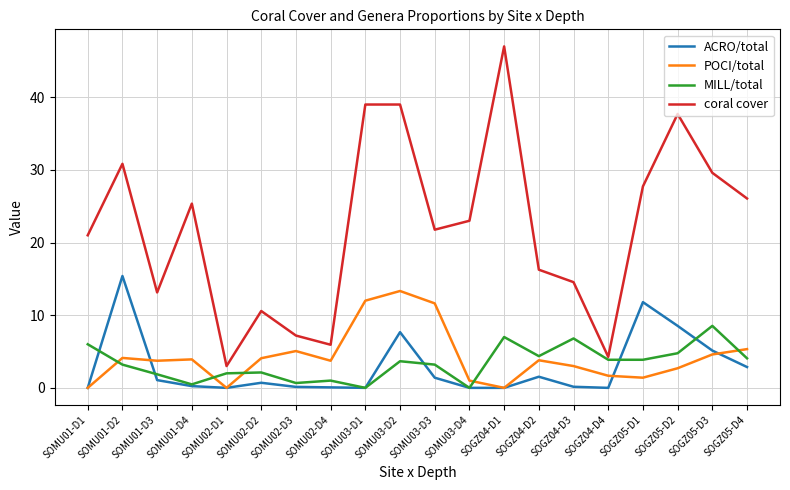

The value of POCI/total at SOMU02-D1 is 7.3. True or false?

False